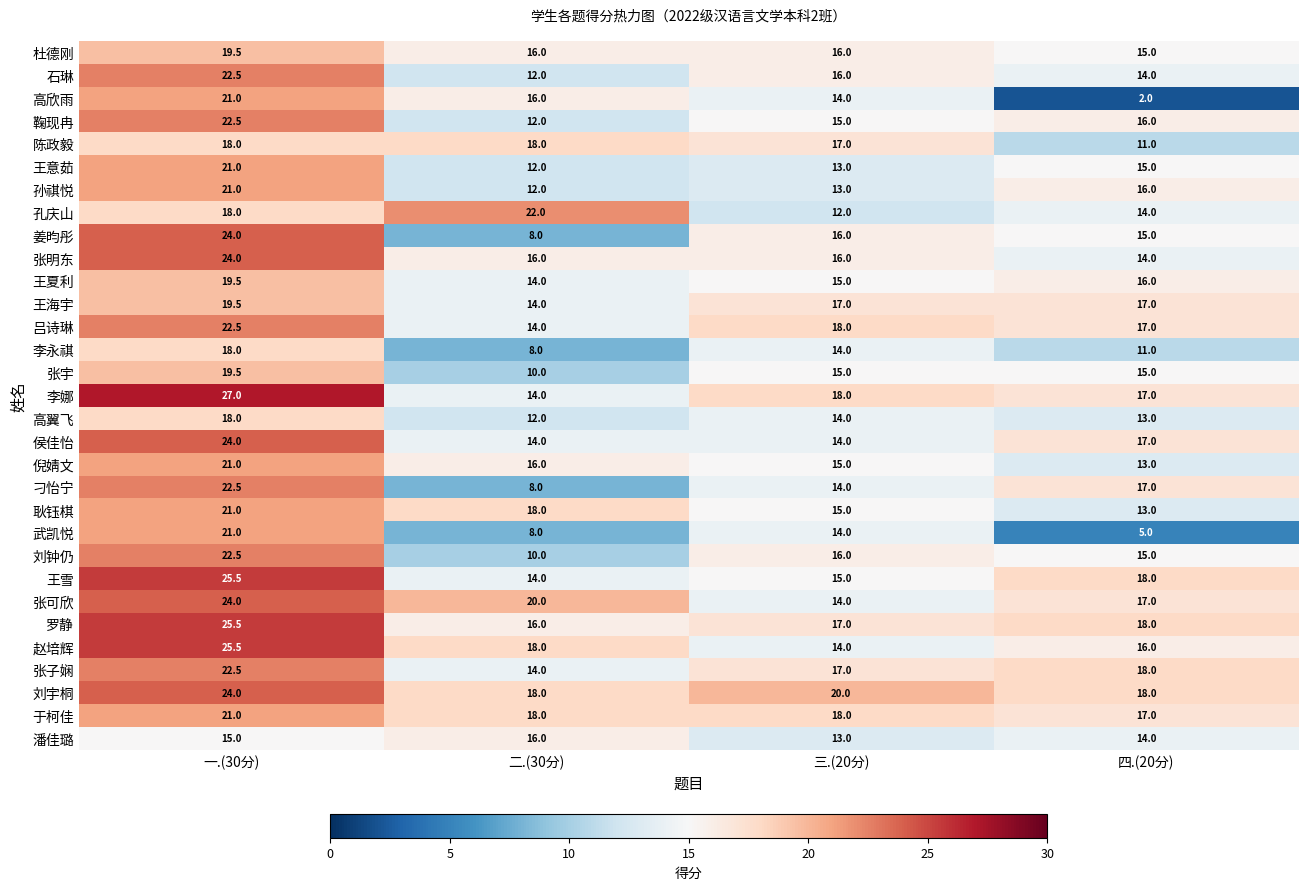

What is the average value of the 吕诗琳 series?

17.9